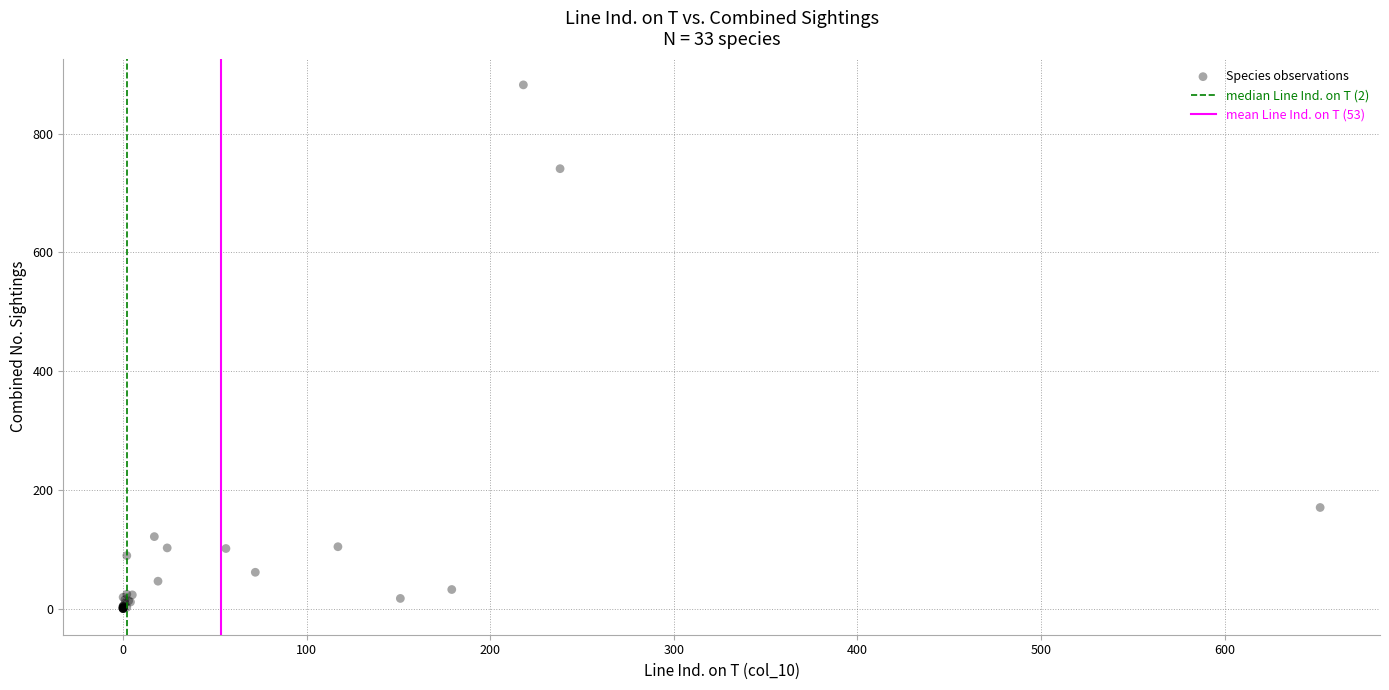

What Y value in the scatter plot is closest to 441?

171